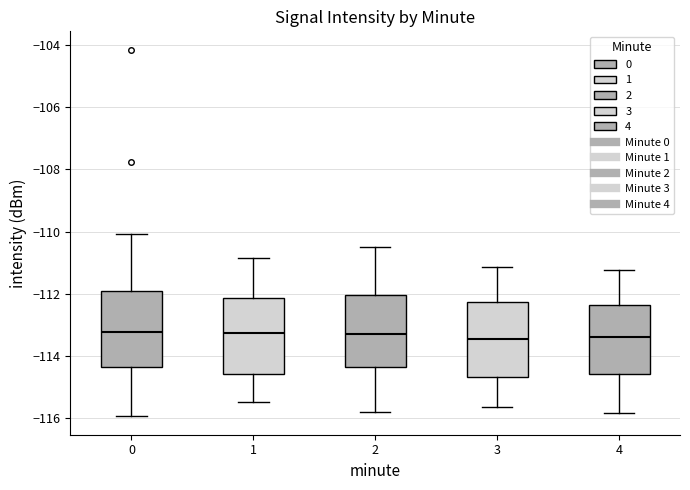

Reading left to right, read every box against the y-axis: the position of its median line, the range the box covers, and the ends of its whiskers. The values are not printed on the chart, so give them approximately, as read against the axis.

0: median -113.2, box -114.4 to -112.0, whiskers -116.0 to -110.0
1: median -113.2, box -114.6 to -112.2, whiskers -115.4 to -110.8
2: median -113.2, box -114.4 to -112.0, whiskers -115.8 to -110.4
3: median -113.4, box -114.6 to -112.2, whiskers -115.6 to -111.2
4: median -113.4, box -114.6 to -112.4, whiskers -115.8 to -111.2